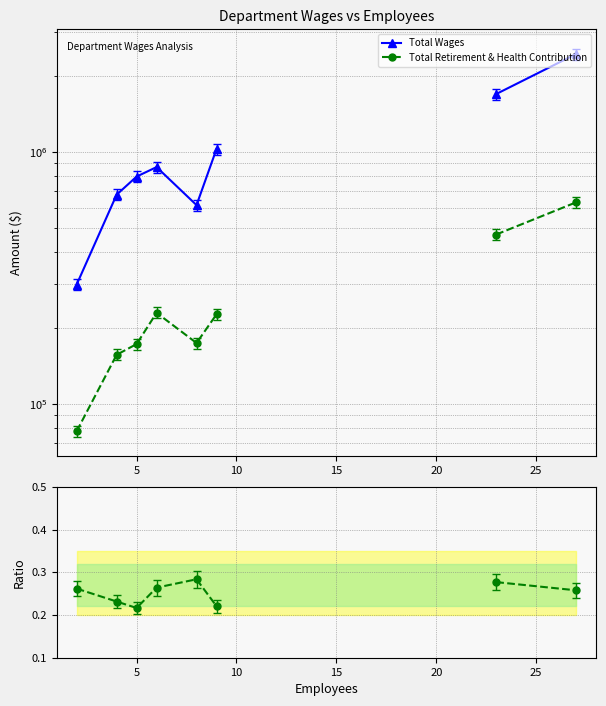

True or false: Total Retirement & Health Contribution and Total Wages intersect in this chart.

False